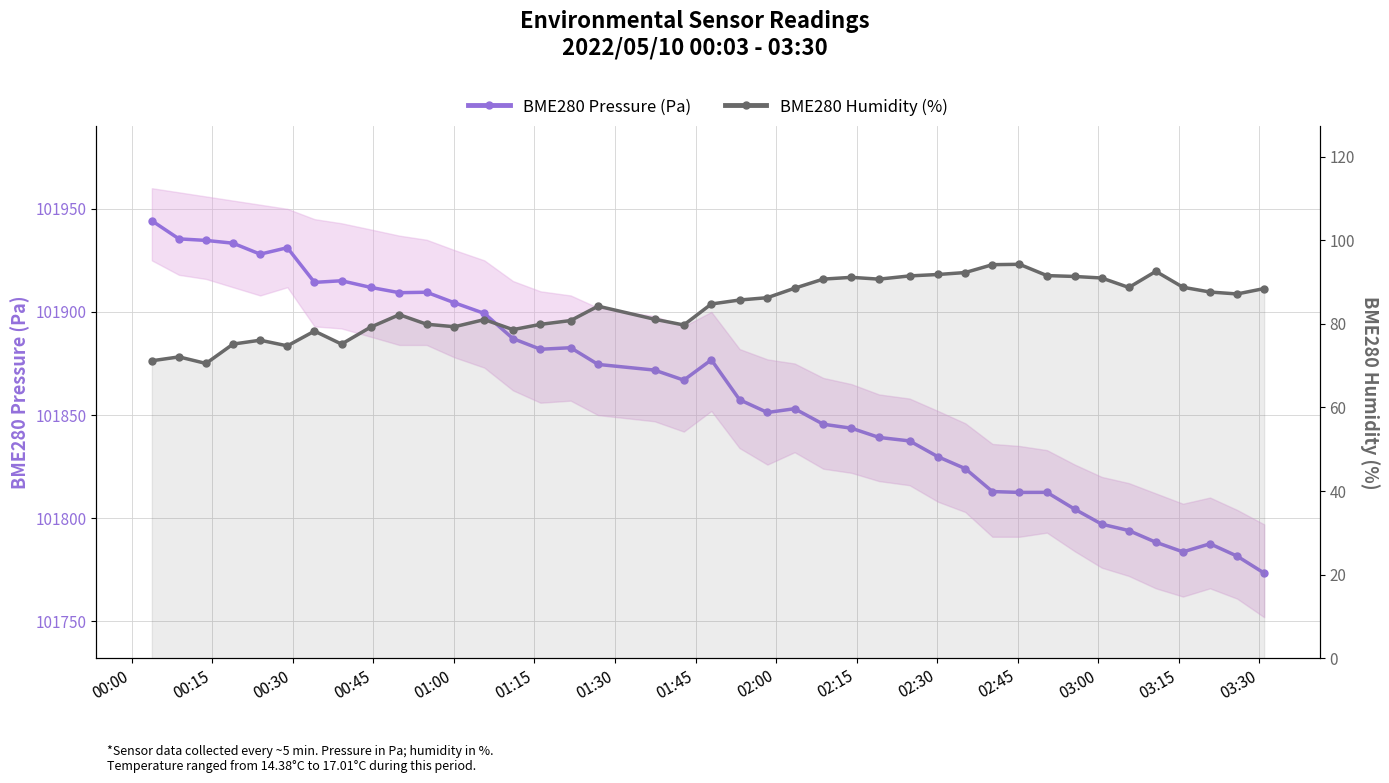

Does the chart display data point markers on the line(s)?

Yes